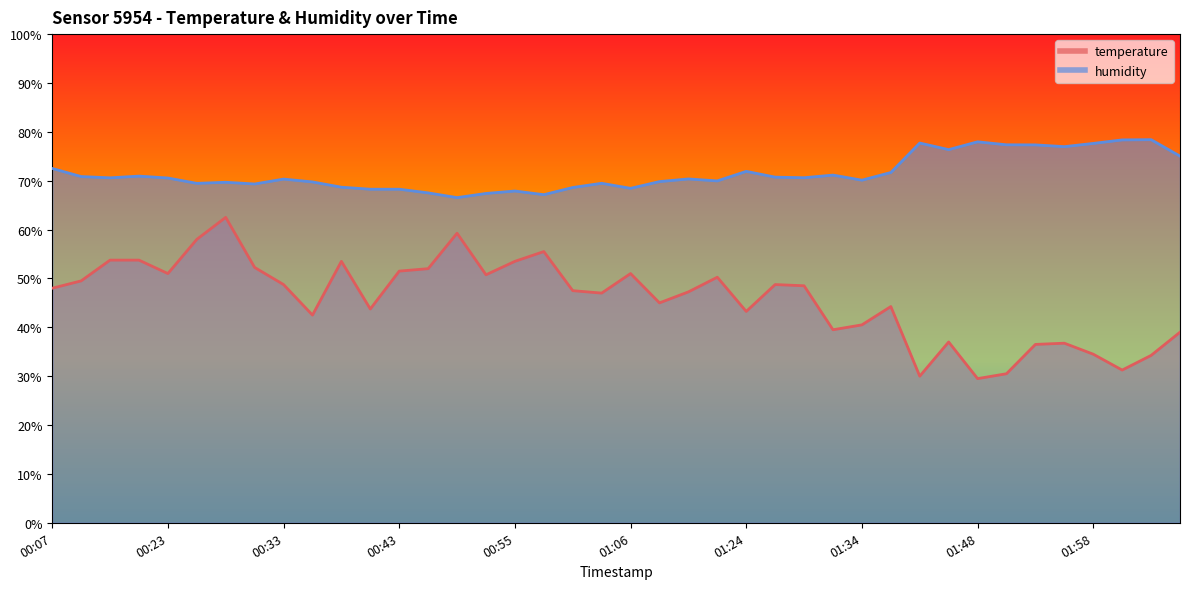

Which series has the widest spread of values?

temperature